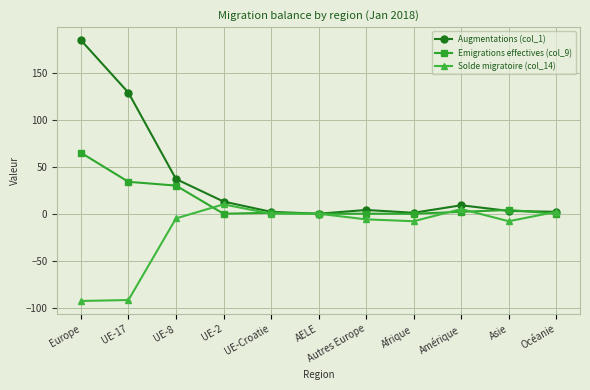

What is the label of the 2nd point from the left?

UE-17